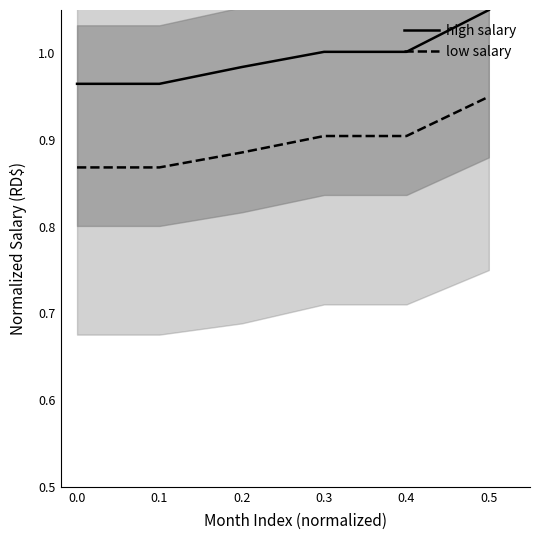

The low salary series shows 0.9 at 0.0. True or false?

True